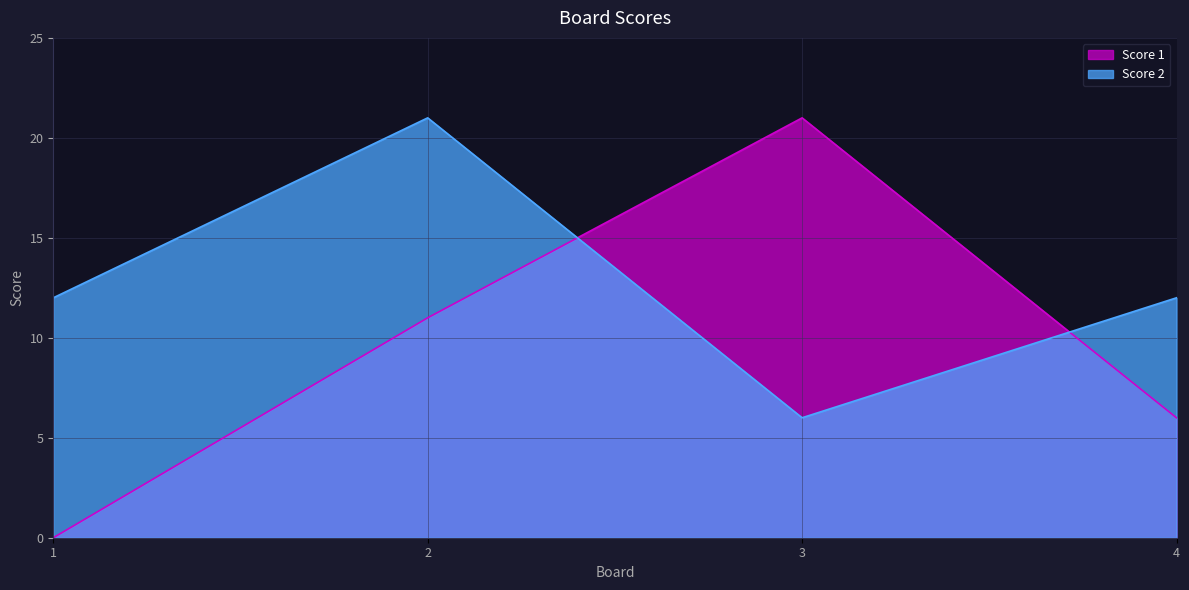

True or false: Score 1 and Score 2 cross at least once.

True